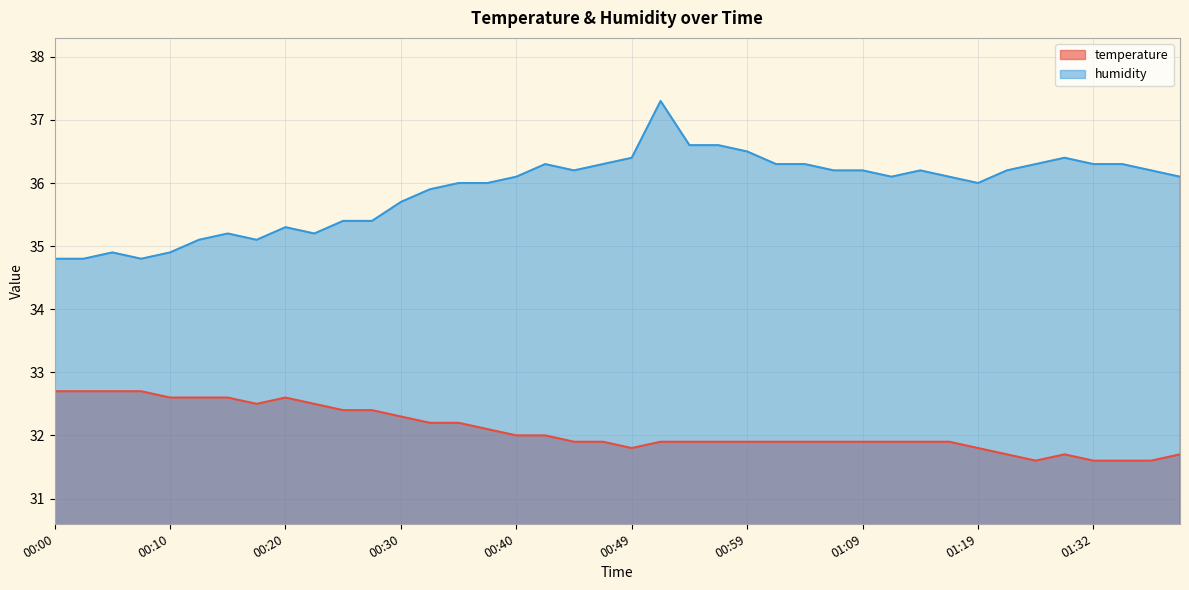

List the series in order of their peak value, highest first.

humidity, temperature